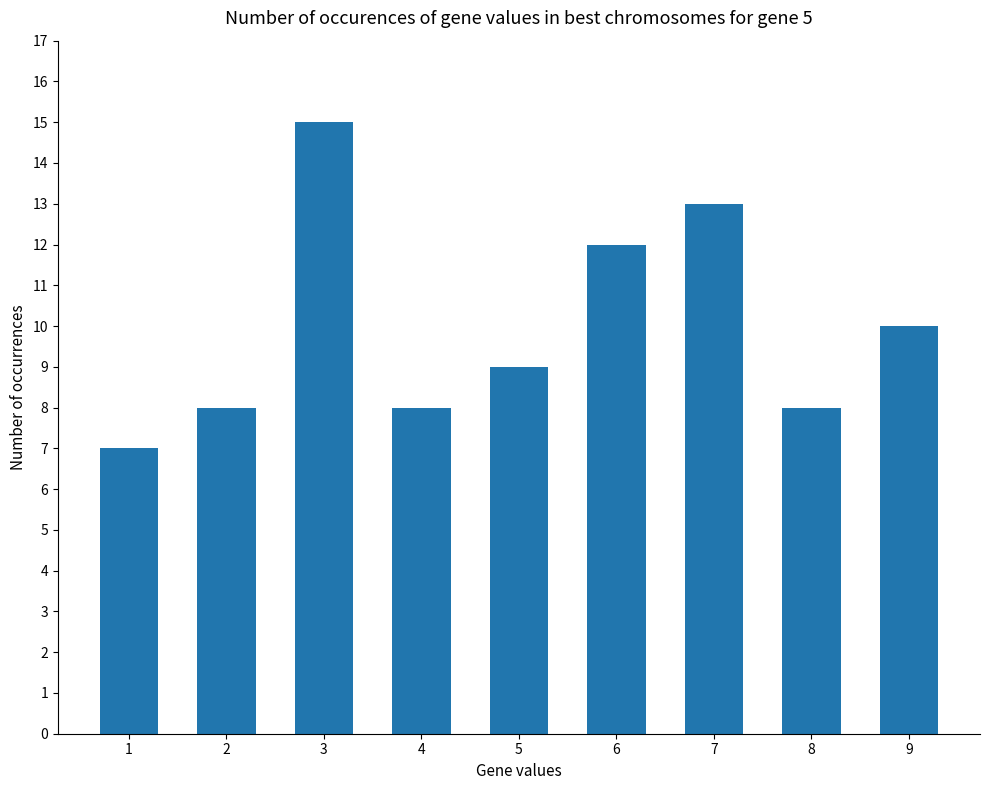

The chart shows a value of 8 at 2. True or false?

True